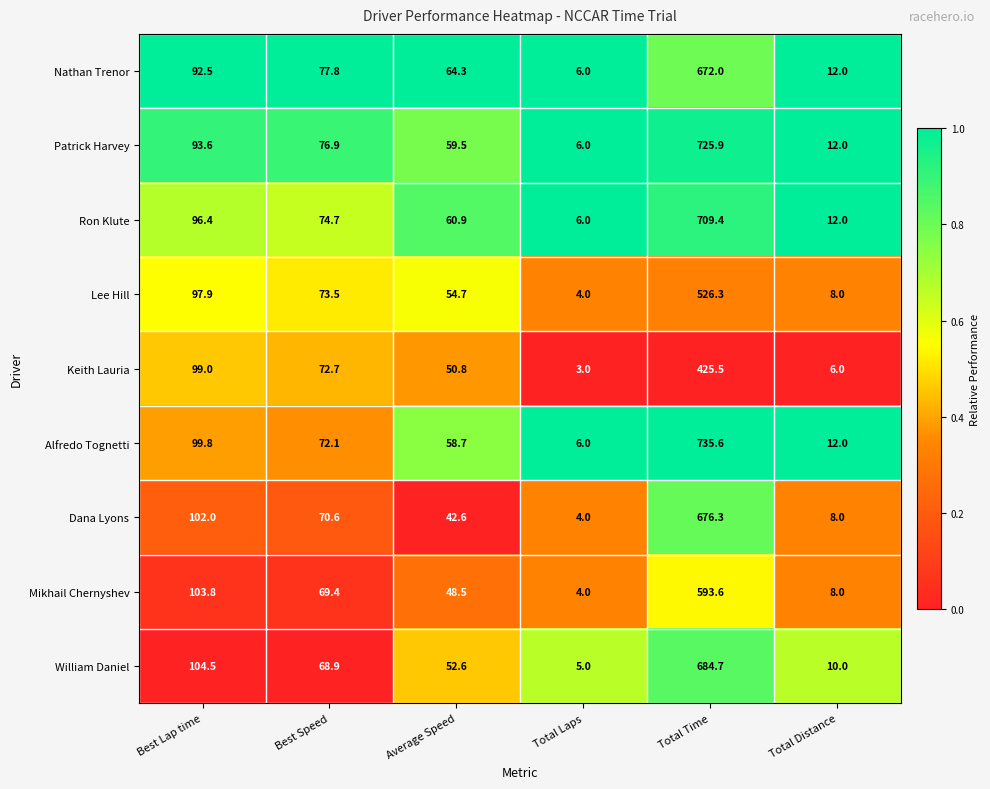

What is the approximate value of Patrick Harvey at Best Speed?

76.9